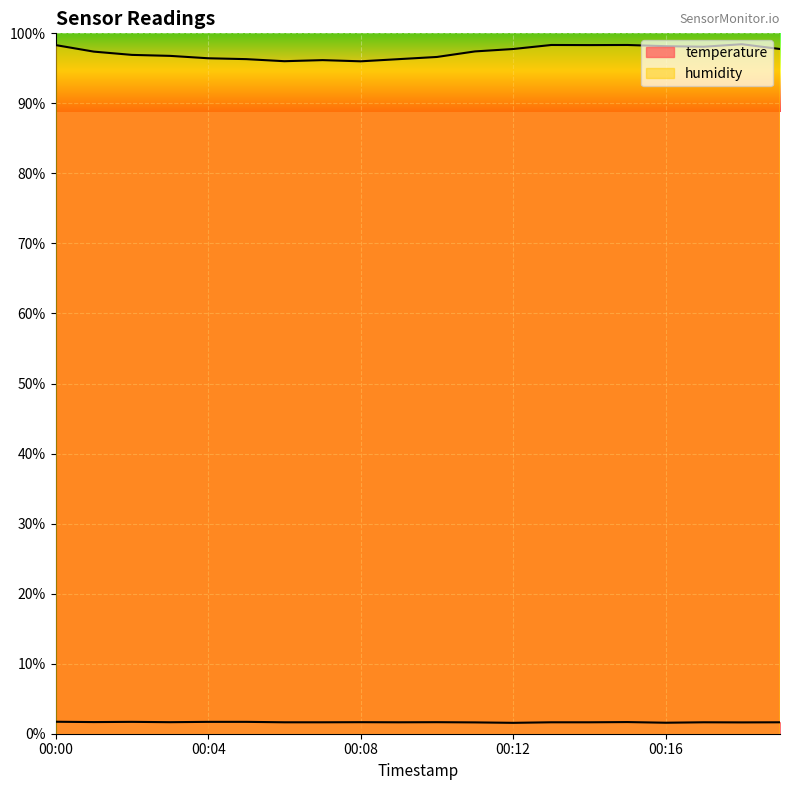

What is the difference between the second highest and minimum values in the temperature series?

0.1